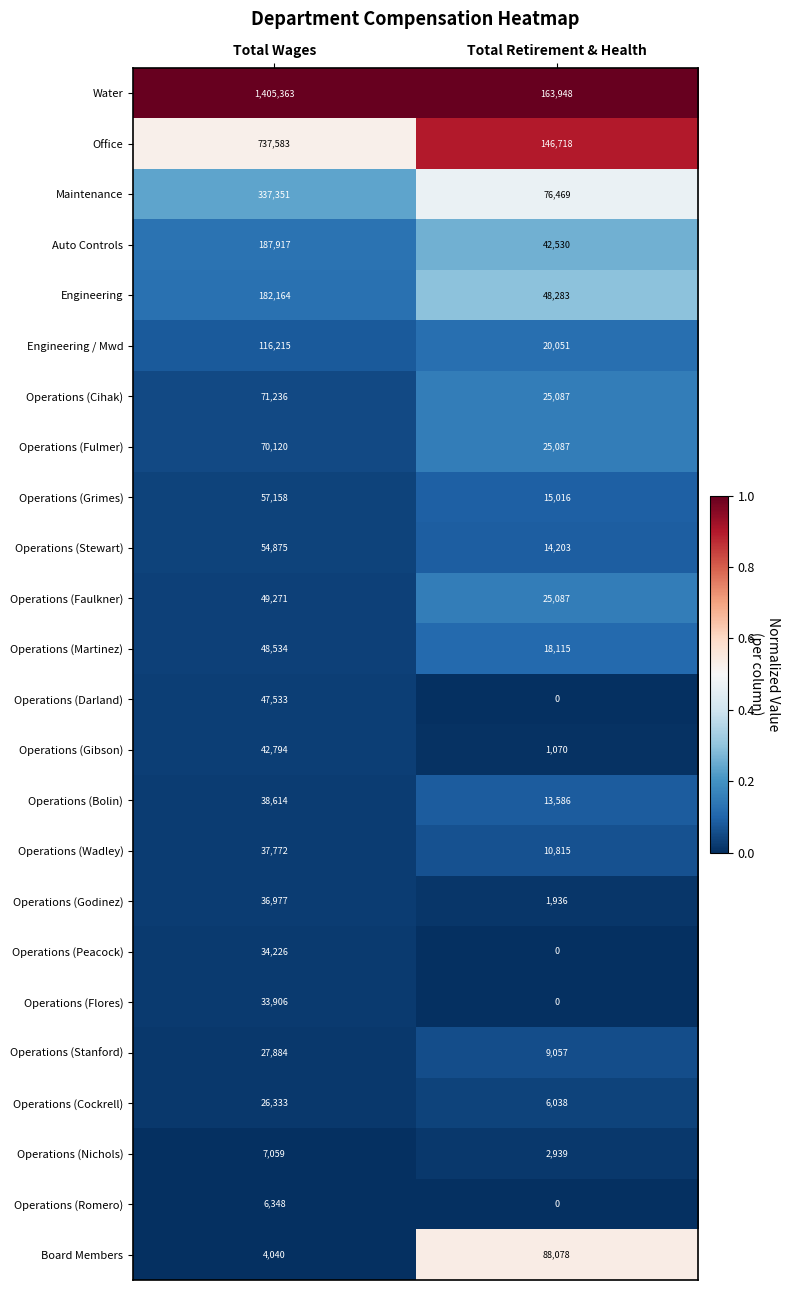

Rank the series by their maximum value, from lowest to highest.

Operations (Romero), Operations (Nichols), Operations (Cockrell), Operations (Stanford), Operations (Flores), Operations (Peacock), Operations (Godinez), Operations (Wadley), Operations (Bolin), Operations (Gibson), Operations (Darland), Operations (Martinez), Operations (Faulkner), Operations (Stewart), Operations (Grimes), Operations (Fulmer), Operations (Cihak), Board Members, Engineering / Mwd, Engineering, Auto Controls, Maintenance, Office, Water